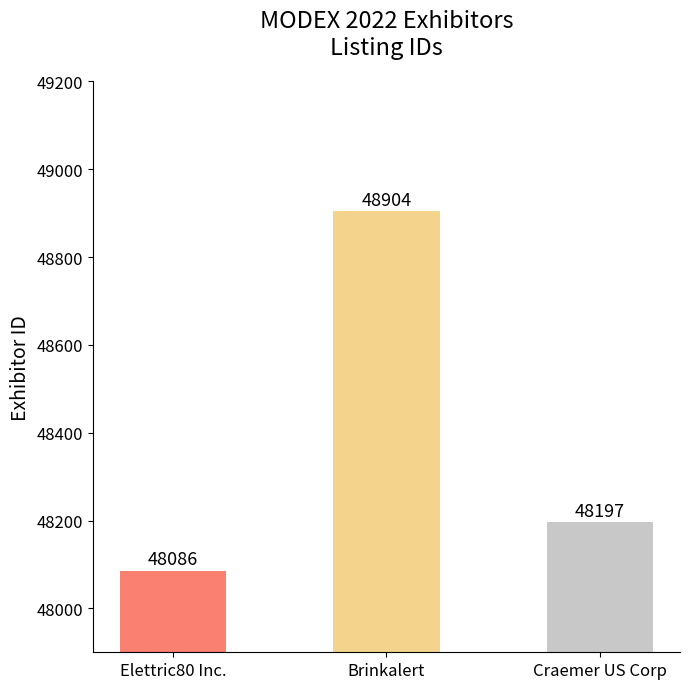

Which has a higher value, Craemer US Corp or Brinkalert?

Brinkalert